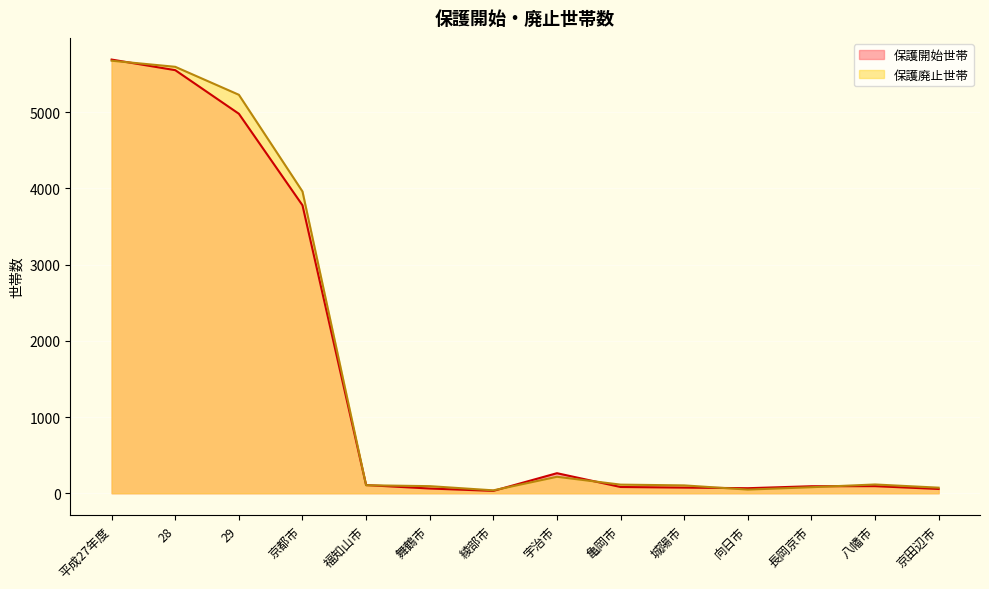

Where is 保護開始世帯 nearest to the value 2861?

京都市